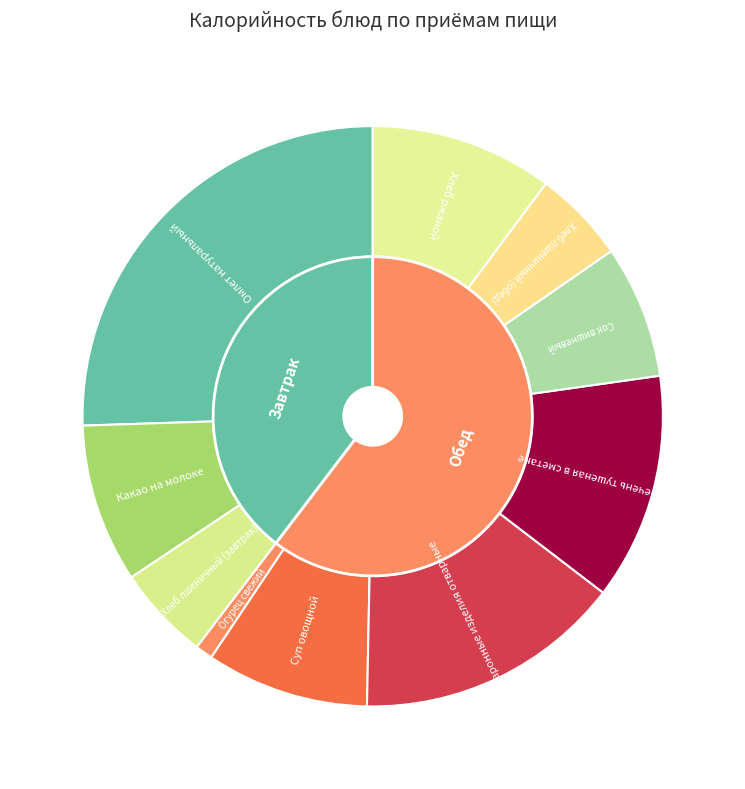

What percentage is NOT represented by Хлеб ржаной?

89.8%